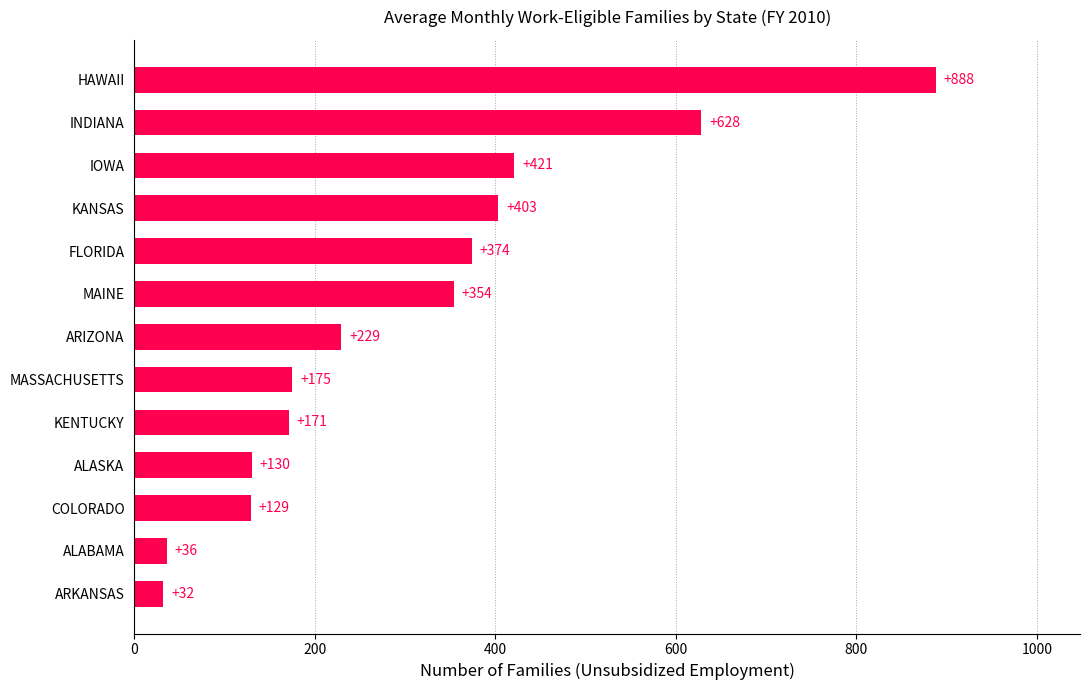

The chart shows a value of 229 at ARIZONA. True or false?

True